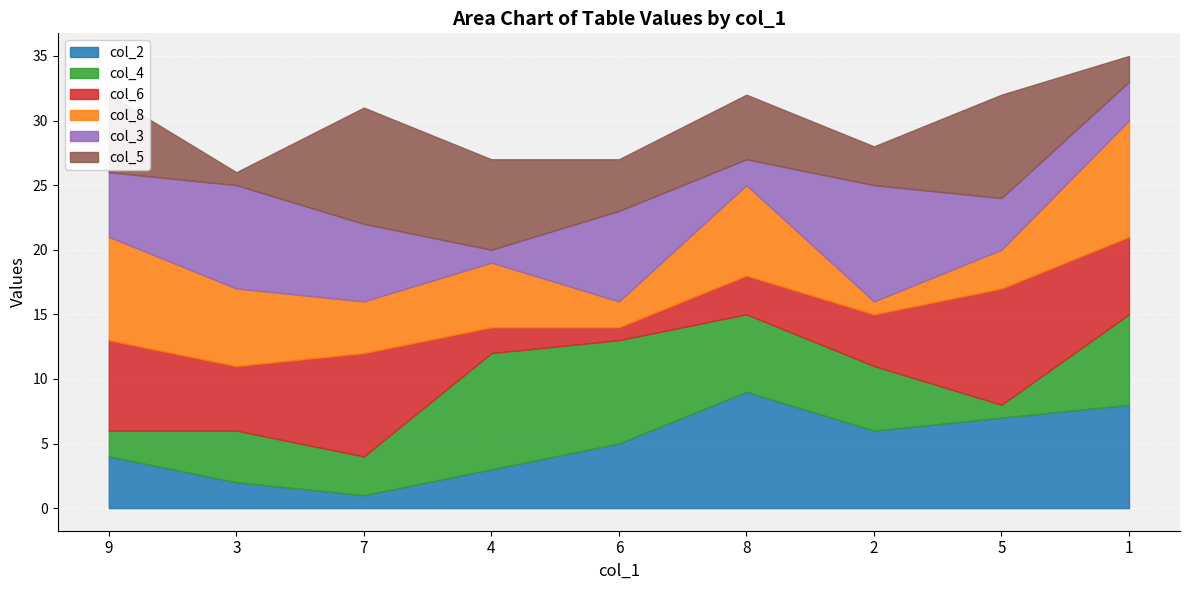

Where do col_8 and col_4 first cross each other?

7 and 4